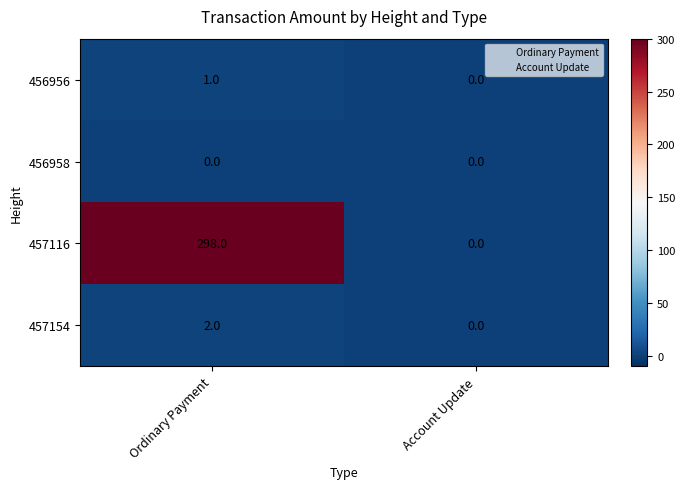

What is the sum of the 457116 values at Ordinary Payment and Account Update?

298